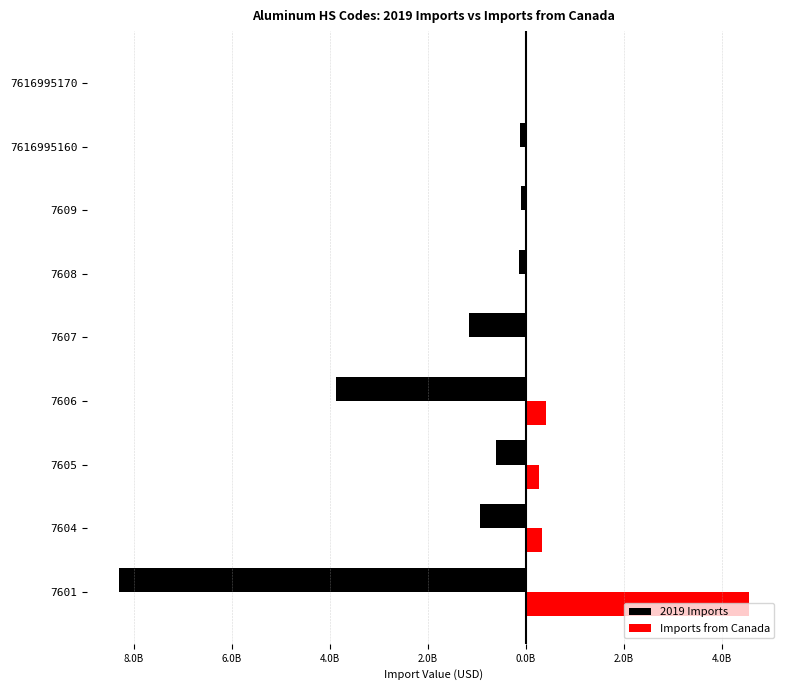

What is the average value of the 2019 Imports series?

-1691655490